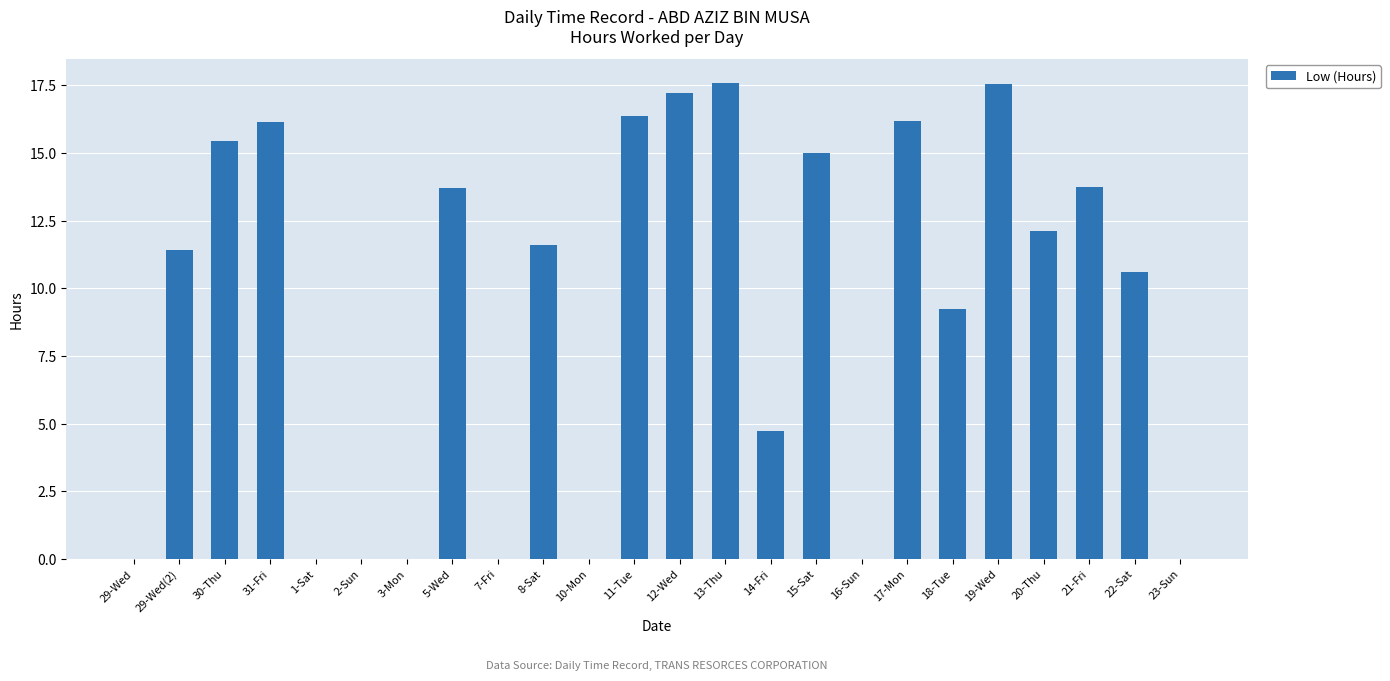

True or false: the data shows 0.0 at 10-Mon.

True